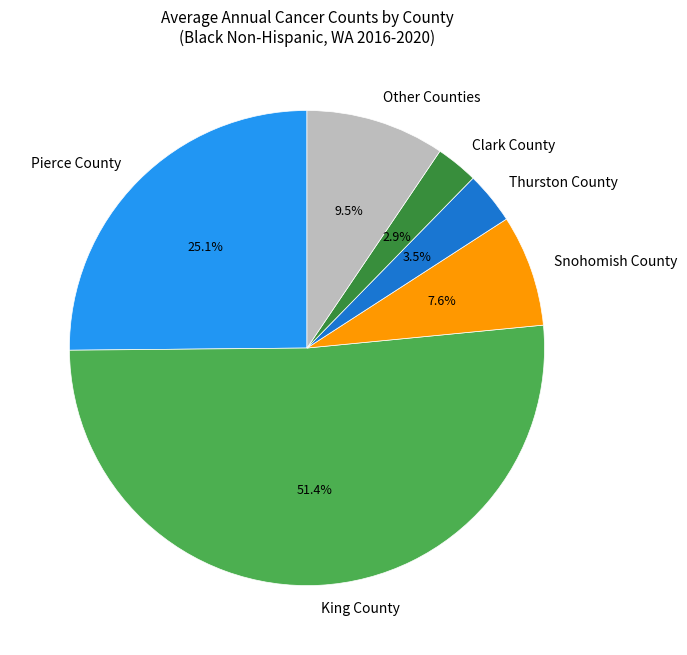

What is the total percentage of Snohomish County and Clark County?

10.5%